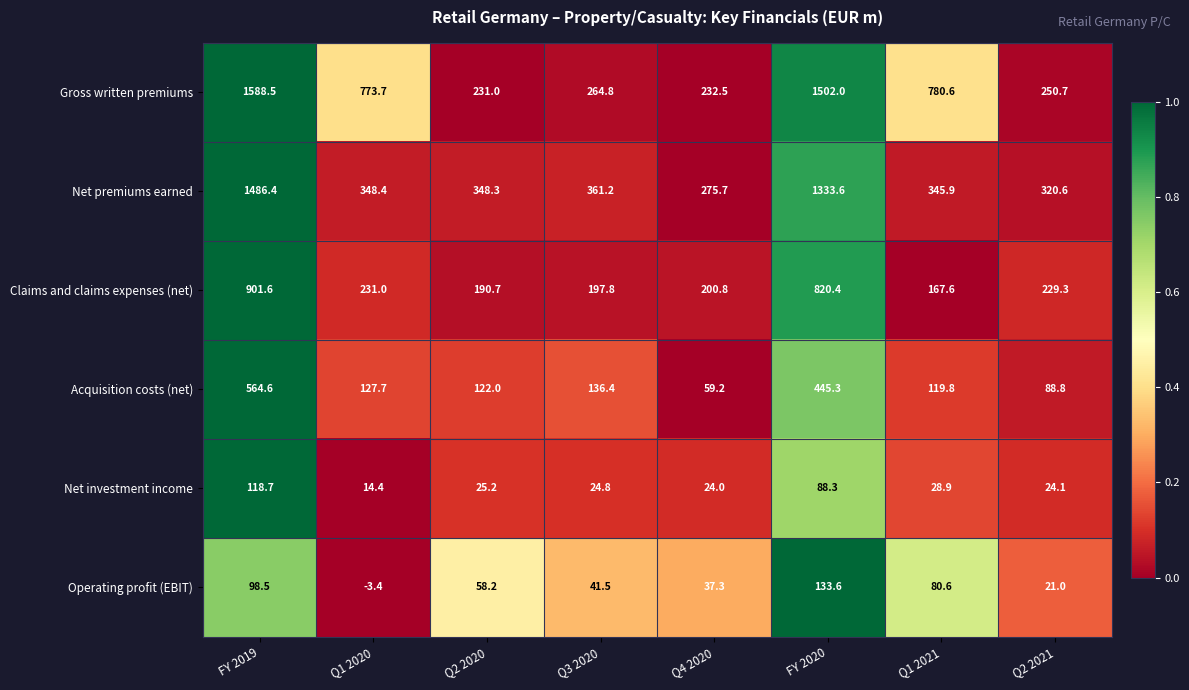

At how many categories does at least one series exceed 0?

8